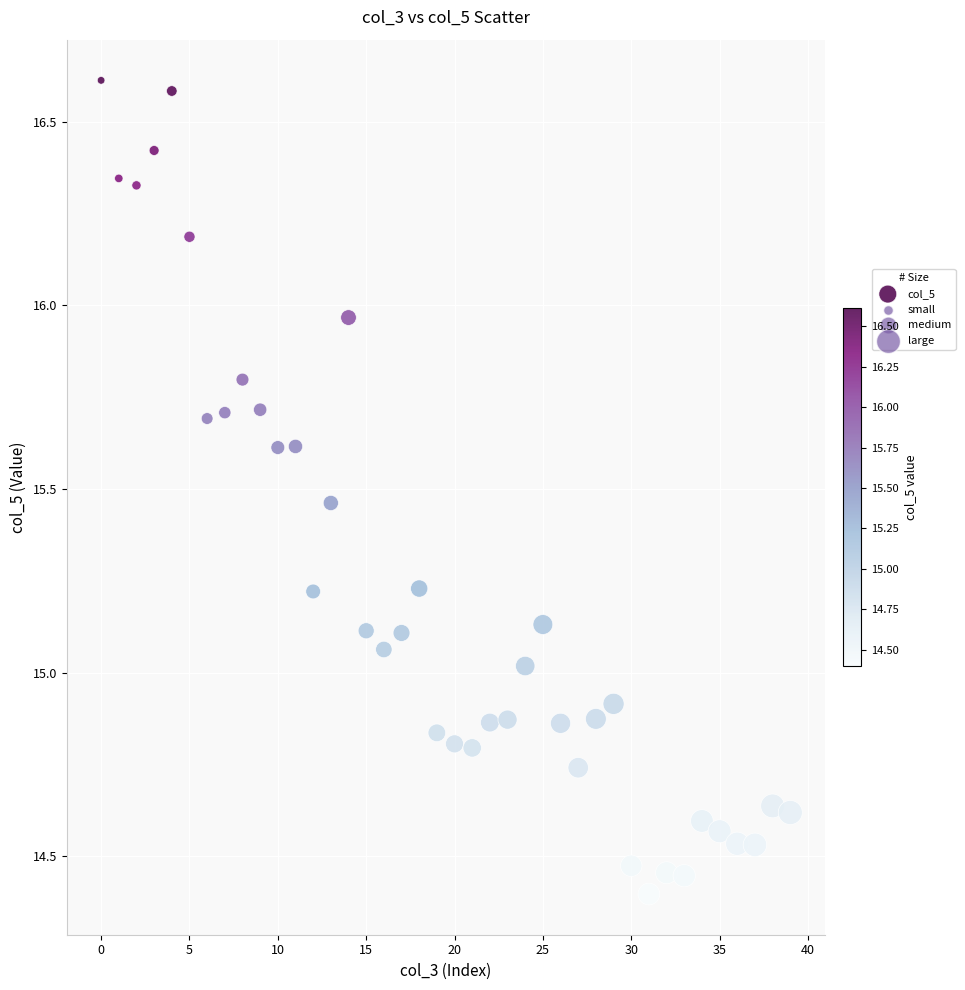

Count the number of points in this scatter plot.

40